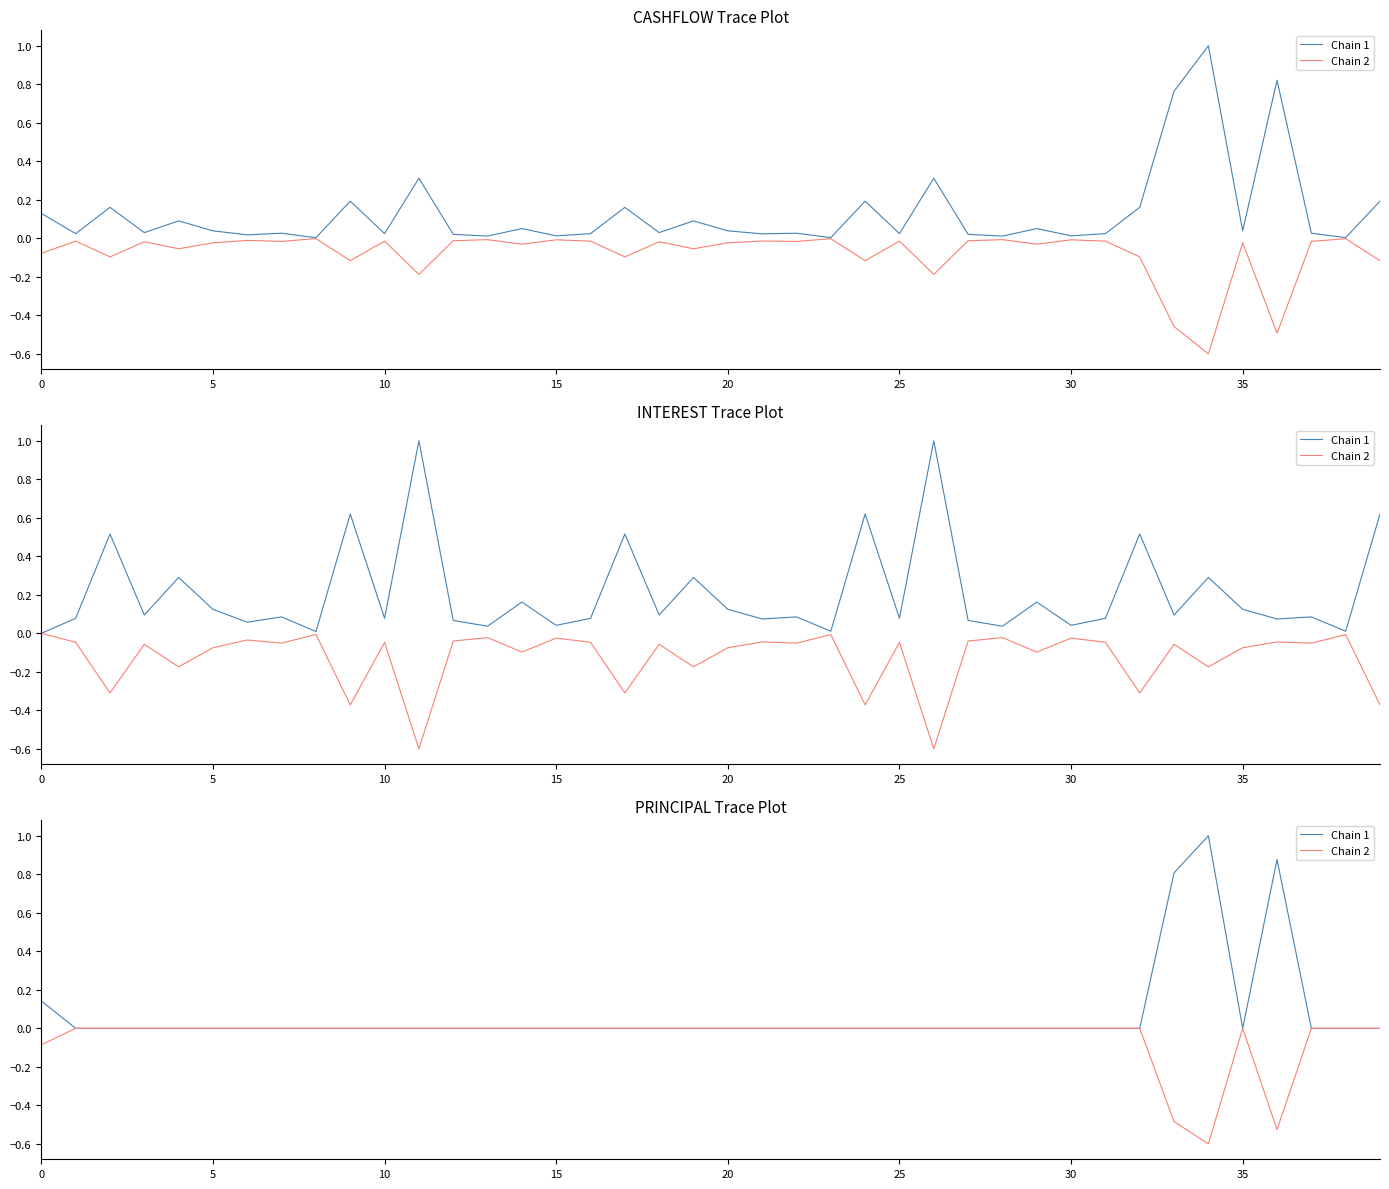

Reading right to left, extract all data points from this chart.

Chain 1: 0.0	0.0	0.0	0.9	0.0	1.0	0.8	0.0	0.0	0.0	0.0	0.0	0.0	0.0	0.0	0.0	0.0	0.0	0.0	0.0	0.0	0.0	0.0	0.0	0.0	0.0	0.0	0.0	0.0	0.0	0.0	0.0	0.0	0.0	0.0	0.0	0.0	0.0	0.0	0.1
Chain 2: -0.0	-0.0	-0.0	-0.5	-0.0	-0.6	-0.5	-0.0	-0.0	-0.0	-0.0	-0.0	-0.0	-0.0	-0.0	-0.0	-0.0	-0.0	-0.0	-0.0	-0.0	-0.0	-0.0	-0.0	-0.0	-0.0	-0.0	-0.0	-0.0	-0.0	-0.0	-0.0	-0.0	-0.0	-0.0	-0.0	-0.0	-0.0	-0.0	-0.1